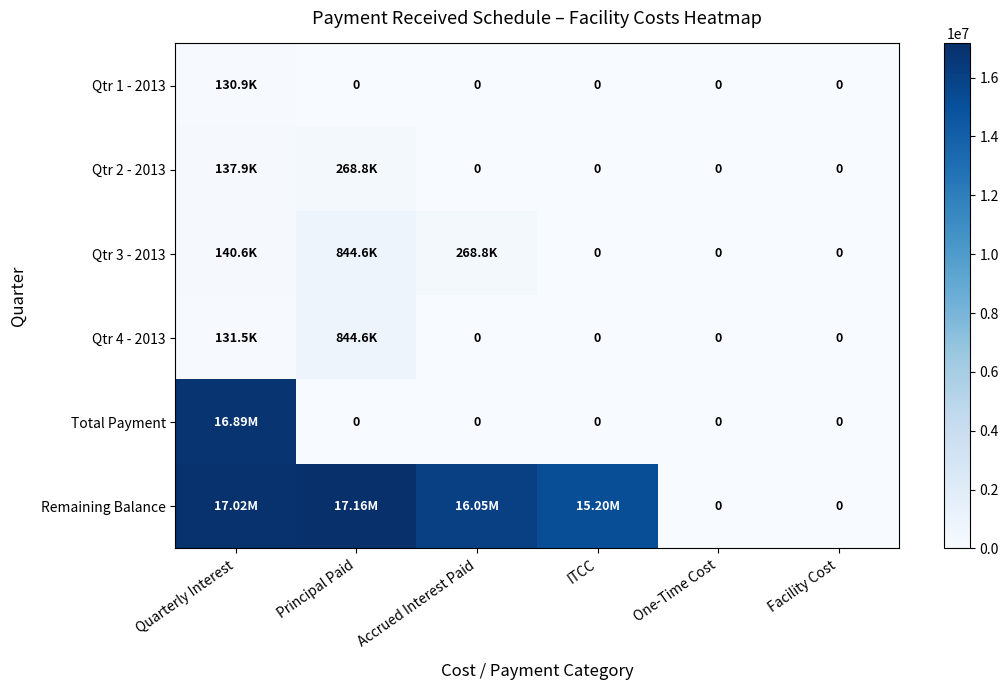

At which label is Remaining Balance closest to 8580308?

ITCC